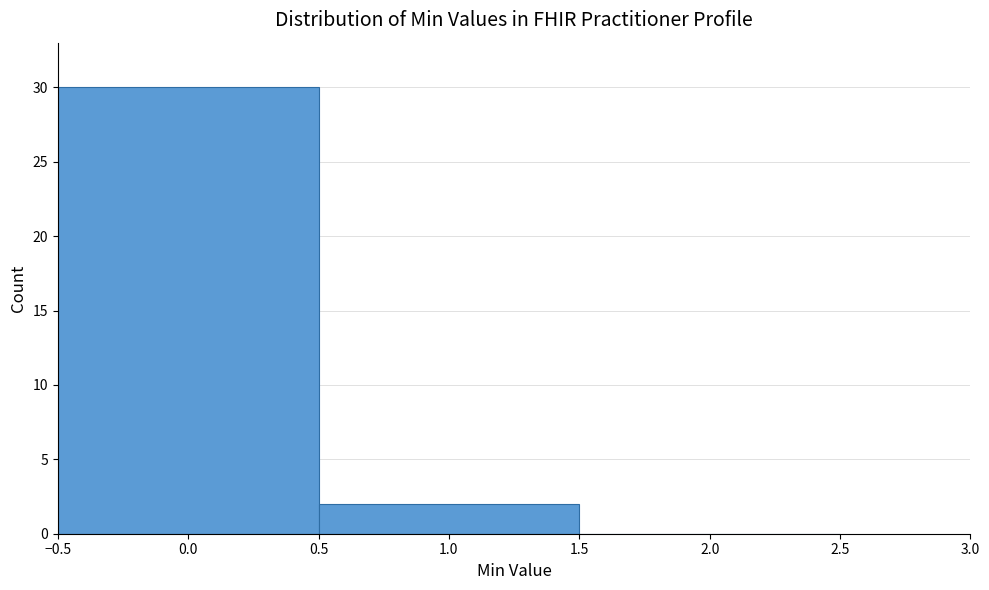

What is the height of the bar covering 0.5 to 1.5 on the x-axis? The values are not printed on the chart, so give them approximately, as read against the axis.

2